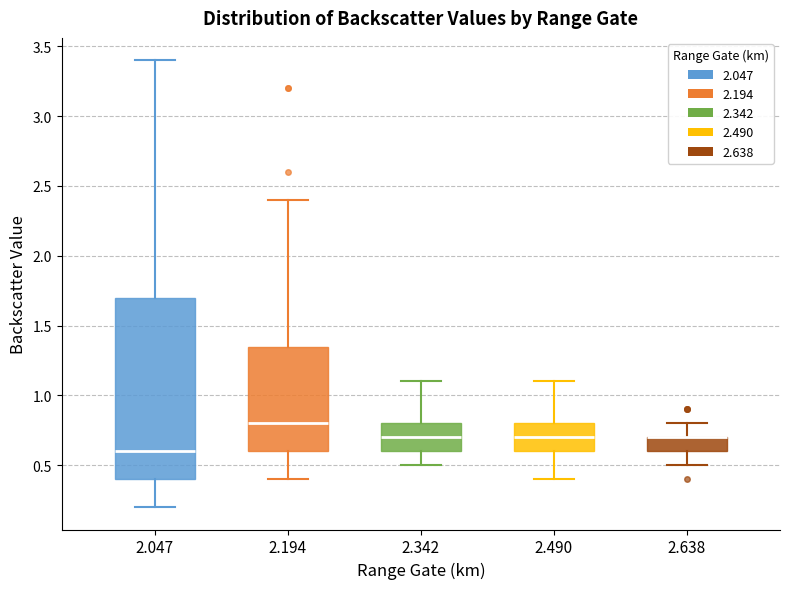

Reading left to right, read every box against the y-axis: the position of its median line, the range the box covers, and the ends of its whiskers. The values are not printed on the chart, so give them approximately, as read against the axis.

2.047: median 0.60, box 0.40 to 1.70, whiskers 0.20 to 3.40
2.194: median 0.80, box 0.60 to 1.35, whiskers 0.40 to 2.40
2.342: median 0.70, box 0.60 to 0.80, whiskers 0.50 to 1.10
2.490: median 0.70, box 0.60 to 0.80, whiskers 0.40 to 1.10
2.638: median 0.70 (drawn on the box's upper edge), box 0.60 to 0.70, whiskers 0.50 to 0.80